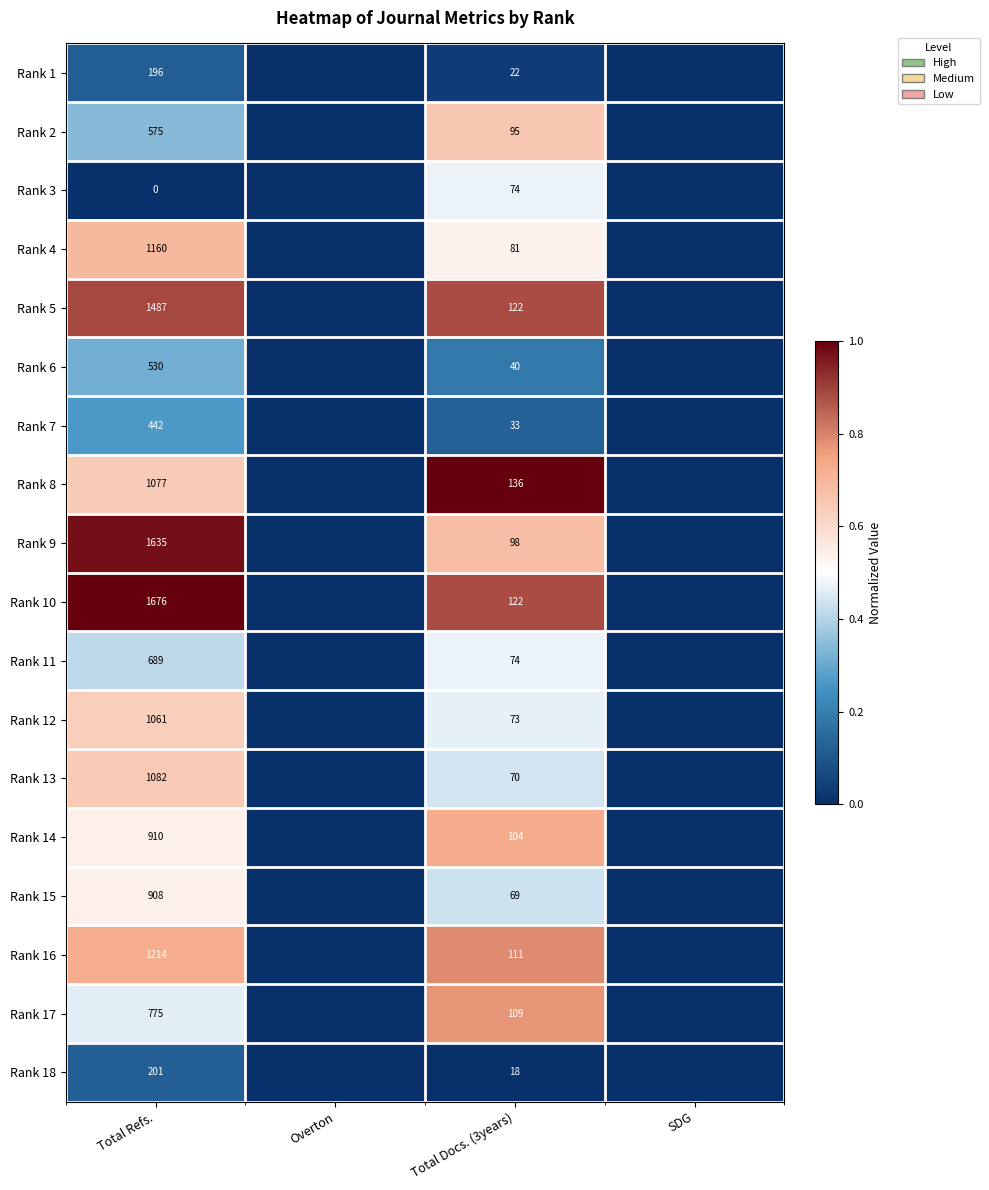

What is the difference between the highest and lowest values at Total Refs.?

1676